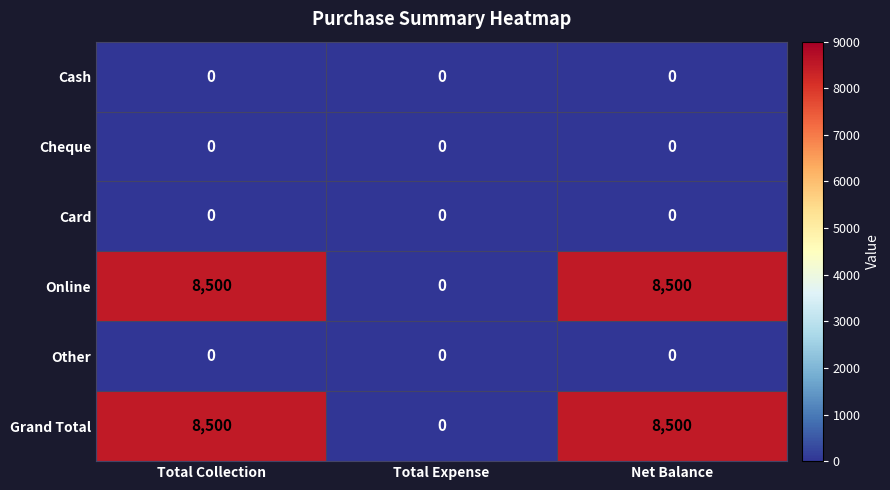

What is the total value across all series at Total Collection?

17000